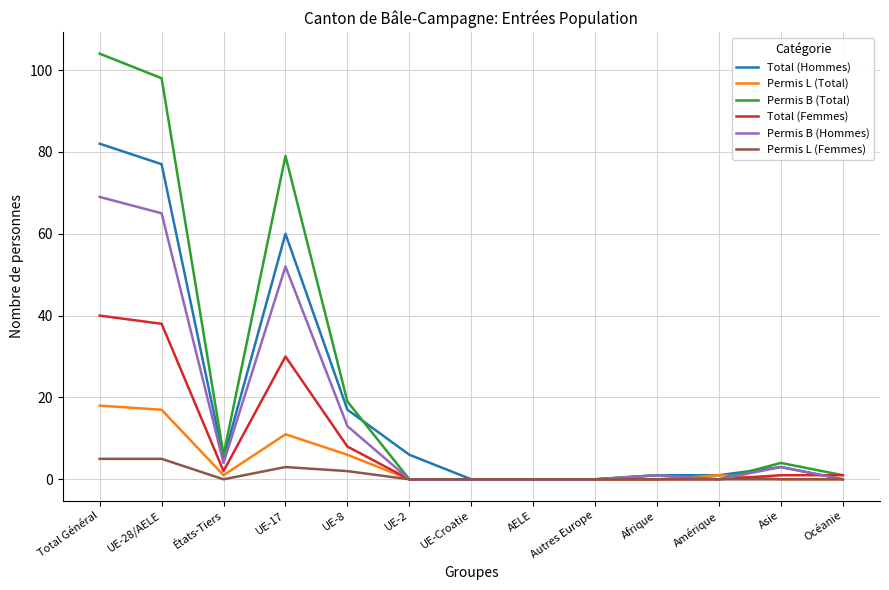

Reading left to right, list all the values displayed in this chart.

Total (Hommes): Total Général=82	UE-28/AELE=77	États-Tiers=5	UE-17=60	UE-8=17	UE-2=6	UE-Croatie=0	AELE=0	Autres Europe=0	Afrique=1	Amérique=1	Asie=3	Océanie=0
Permis L (Total): Total Général=18	UE-28/AELE=17	États-Tiers=1	UE-17=11	UE-8=6	UE-2=0	UE-Croatie=0	AELE=0	Autres Europe=0	Afrique=0	Amérique=1	Asie=0	Océanie=0
Permis B (Total): Total Général=104	UE-28/AELE=98	États-Tiers=6	UE-17=79	UE-8=19	UE-2=0	UE-Croatie=0	AELE=0	Autres Europe=0	Afrique=1	Amérique=0	Asie=4	Océanie=1
Total (Femmes): Total Général=40	UE-28/AELE=38	États-Tiers=2	UE-17=30	UE-8=8	UE-2=0	UE-Croatie=0	AELE=0	Autres Europe=0	Afrique=0	Amérique=0	Asie=1	Océanie=1
Permis B (Hommes): Total Général=69	UE-28/AELE=65	États-Tiers=4	UE-17=52	UE-8=13	UE-2=0	UE-Croatie=0	AELE=0	Autres Europe=0	Afrique=1	Amérique=0	Asie=3	Océanie=0
Permis L (Femmes): Total Général=5	UE-28/AELE=5	États-Tiers=0	UE-17=3	UE-8=2	UE-2=0	UE-Croatie=0	AELE=0	Autres Europe=0	Afrique=0	Amérique=0	Asie=0	Océanie=0